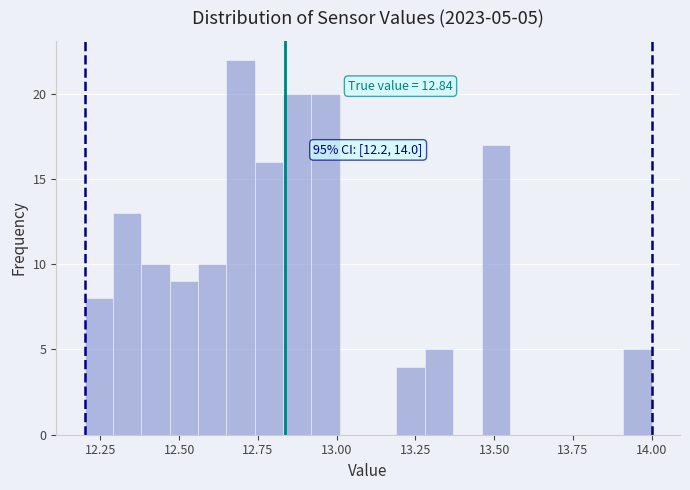

Around what value on the x-axis is the tallest bar? Give the approximate position of its centre, as read against the axis.

12.70